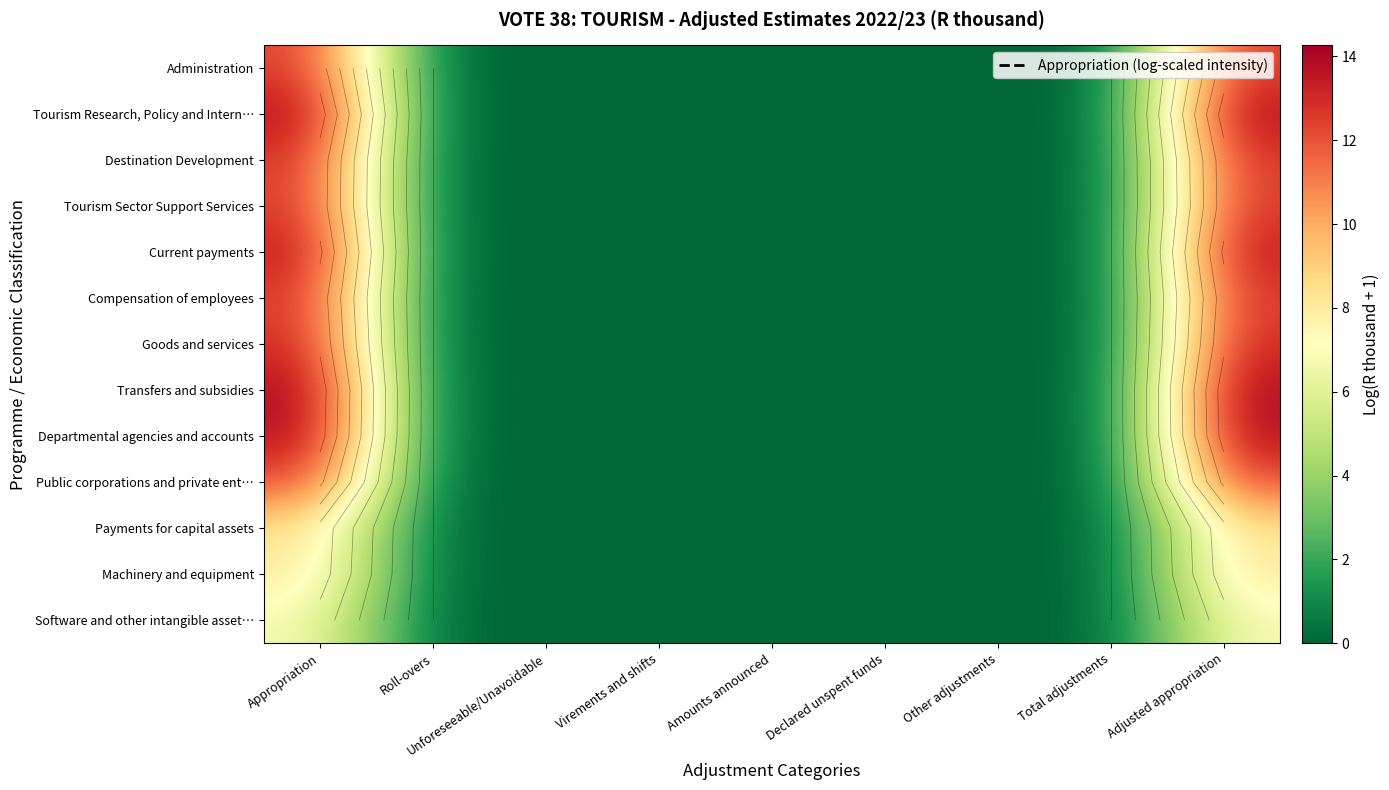

What is the difference between the maximum and minimum values in the Machinery and equipment series?

8.3